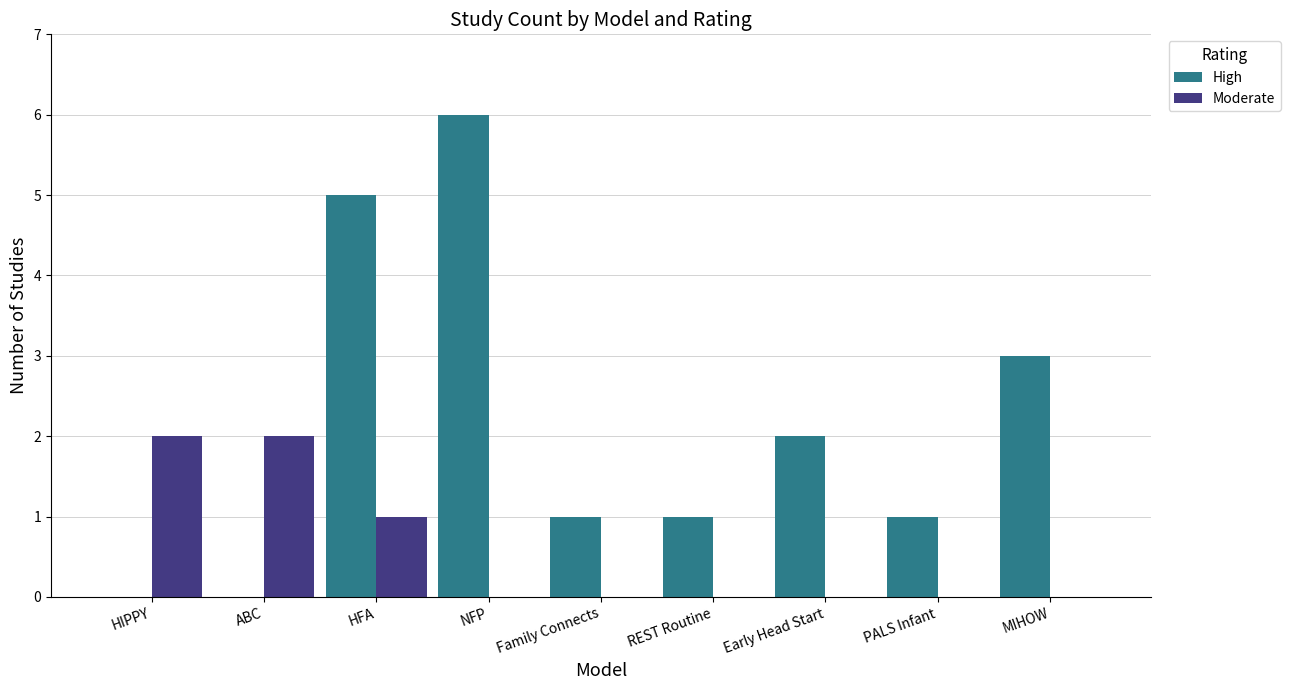

The value of High at MIHOW is 3. True or false?

True